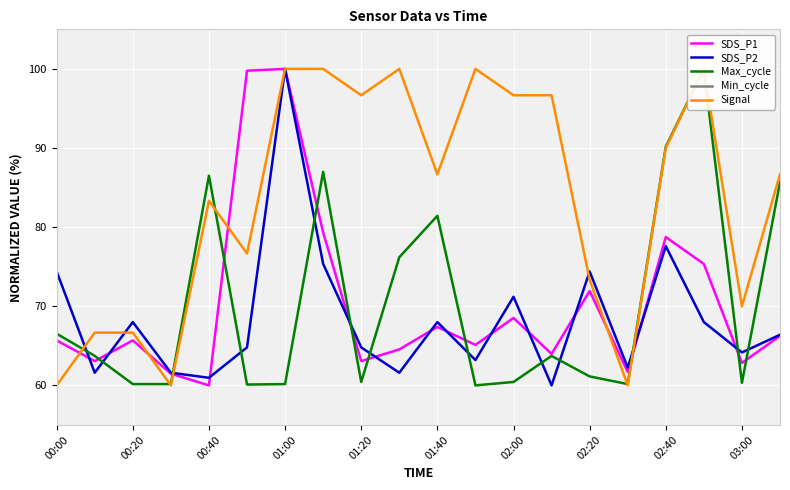

The value of SDS_P1 at 02:20 is 123.7. True or false?

False